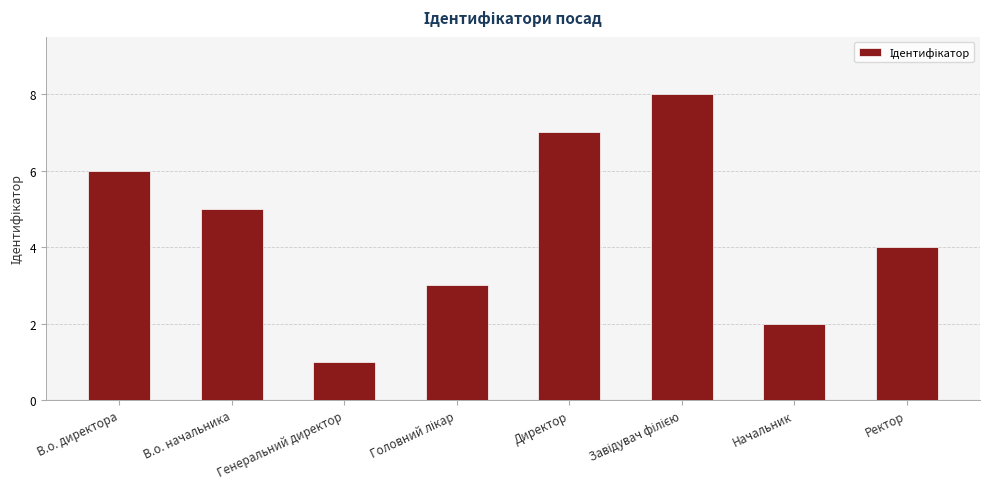

How many values are between 3 and 7?

5